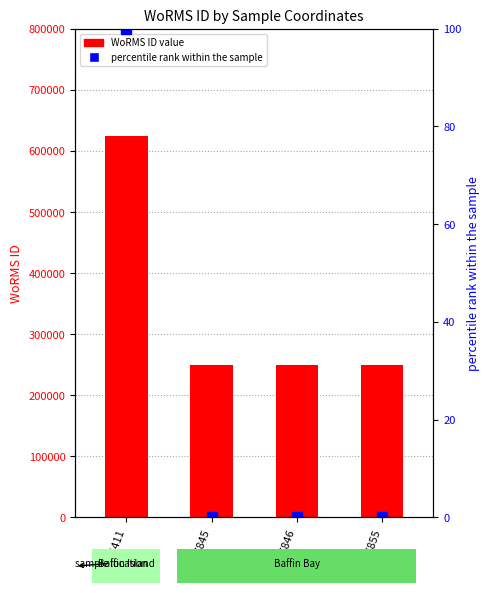

How many series are shown in this chart?

2